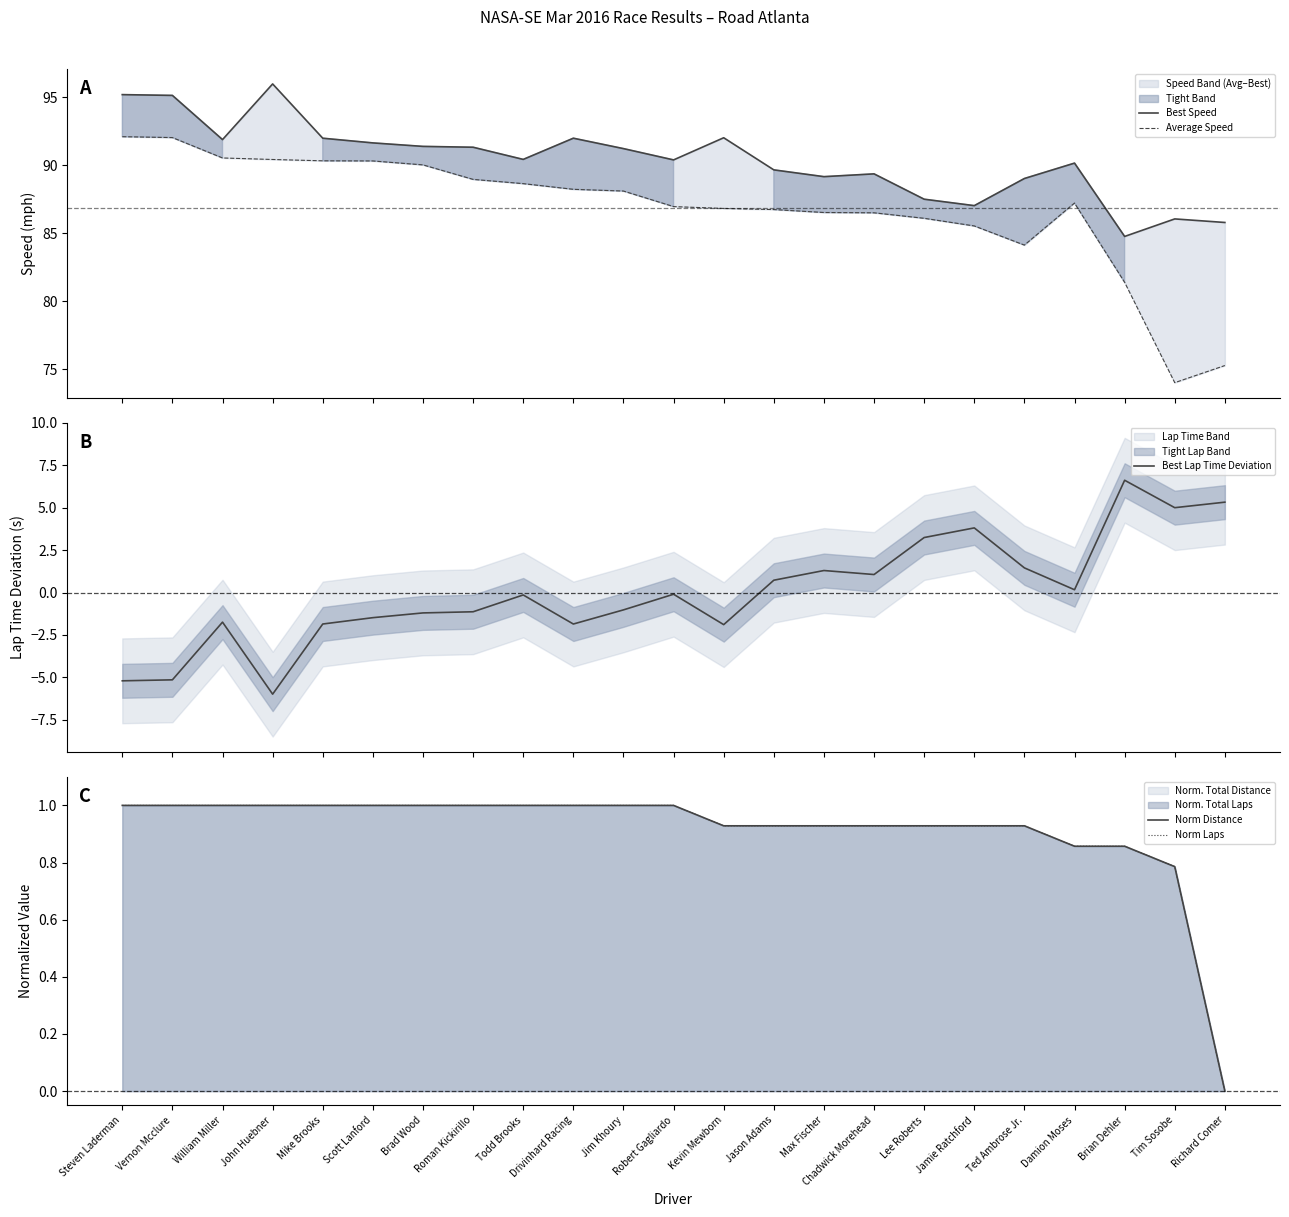

Read the Best Lap Time Deviation value at Max Fischer.

1.3